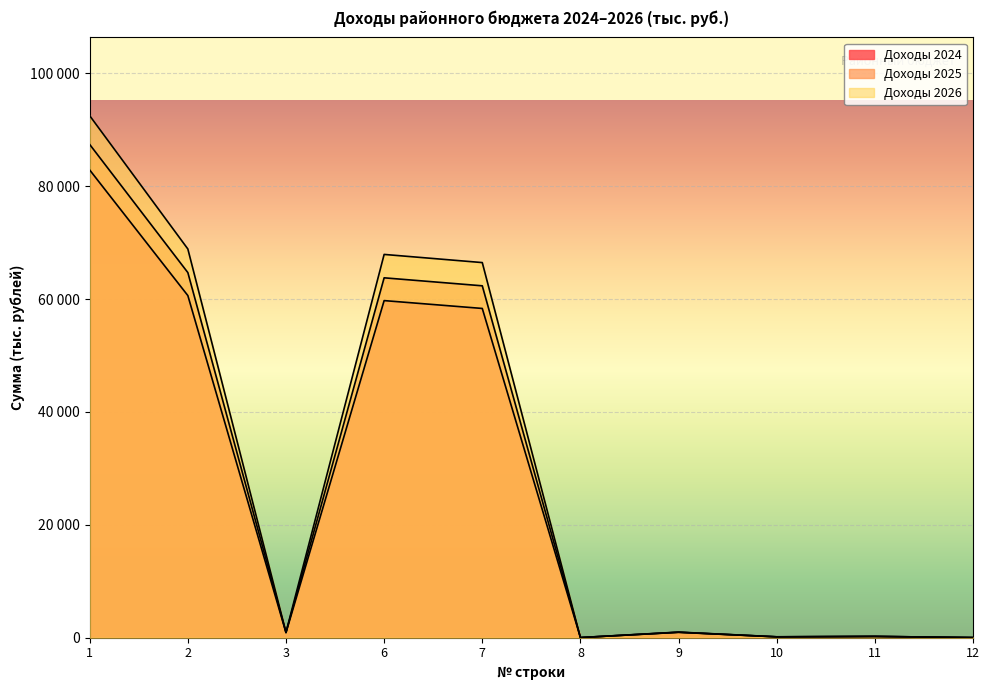

Reading right to left, what are all the values shown in this chart?

Доходы 2024: 12=26.8	11=231.6	10=151.4	9=954.3	8=26.8	7=58342.1	6=59733.0	3=890.0	2=60623.0	1=82873.0
Доходы 2025: 12=26.8	11=231.6	10=157.8	9=971.0	8=27.9	7=62354.0	6=63769.1	3=927.4	2=64696.5	1=87396.2
Доходы 2026: 12=26.8	11=231.6	10=164.1	9=993.5	8=29.0	7=66469.4	6=67914.4	3=964.5	2=68878.9	1=92492.9